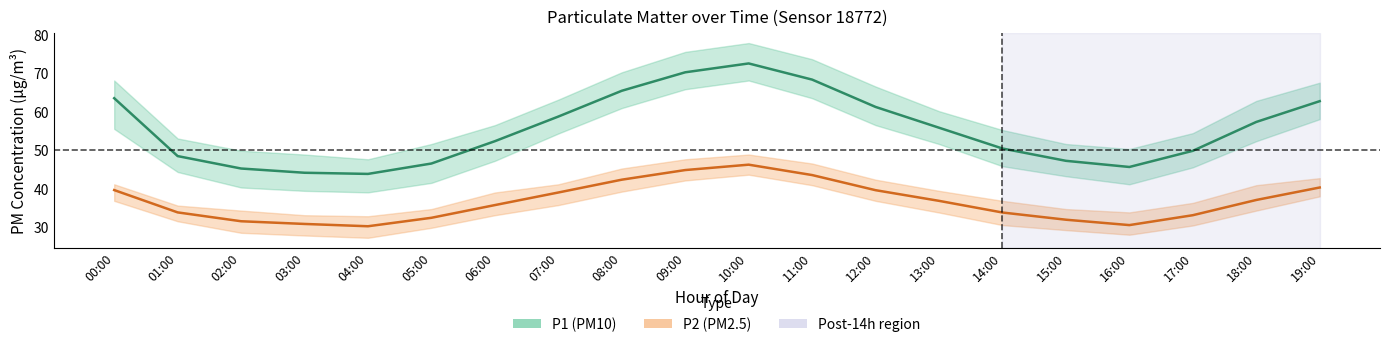

Read the P1 (PM10) value at 15:00.

47.2